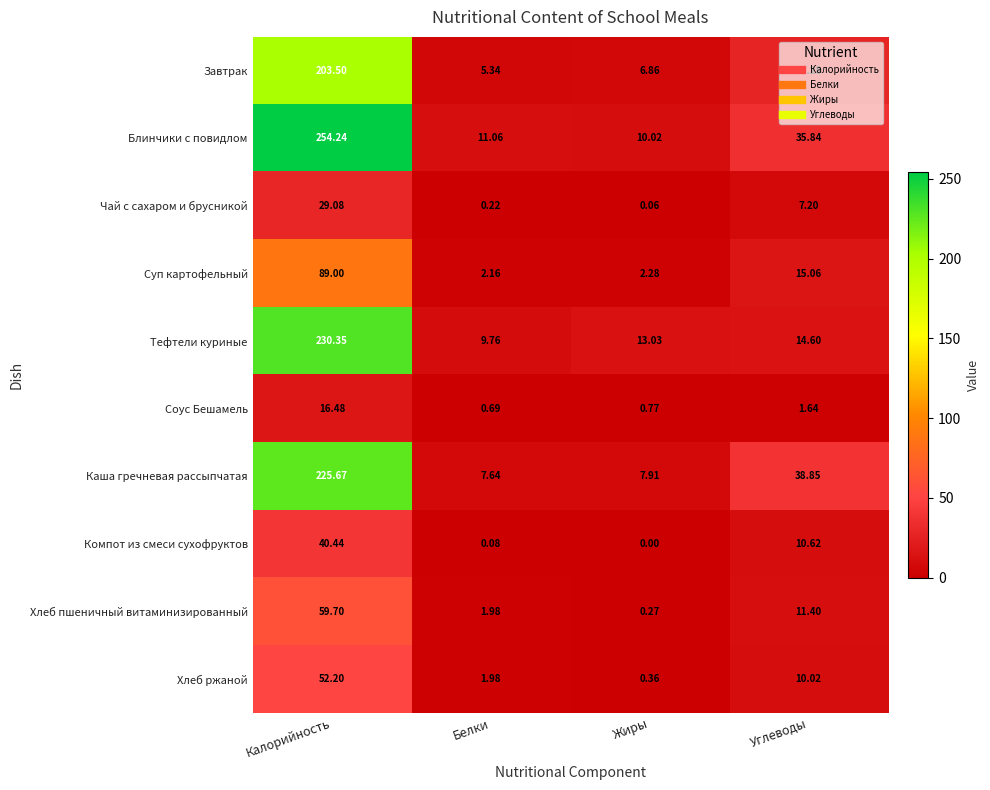

Which label corresponds to the largest value in the chart?

Калорийность